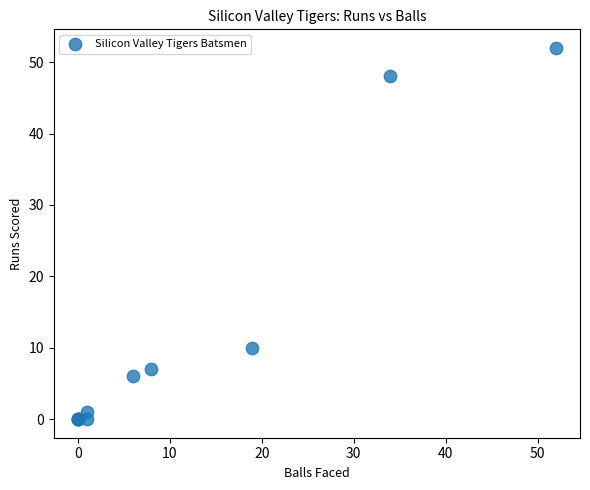

What Y value in the scatter plot is closest to 26?

10